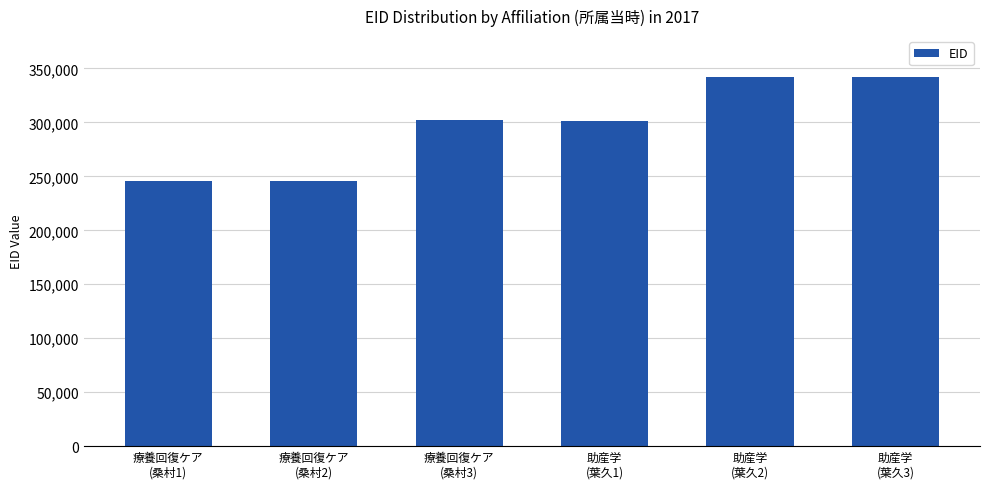

What is the minimum value shown in the chart?

245836